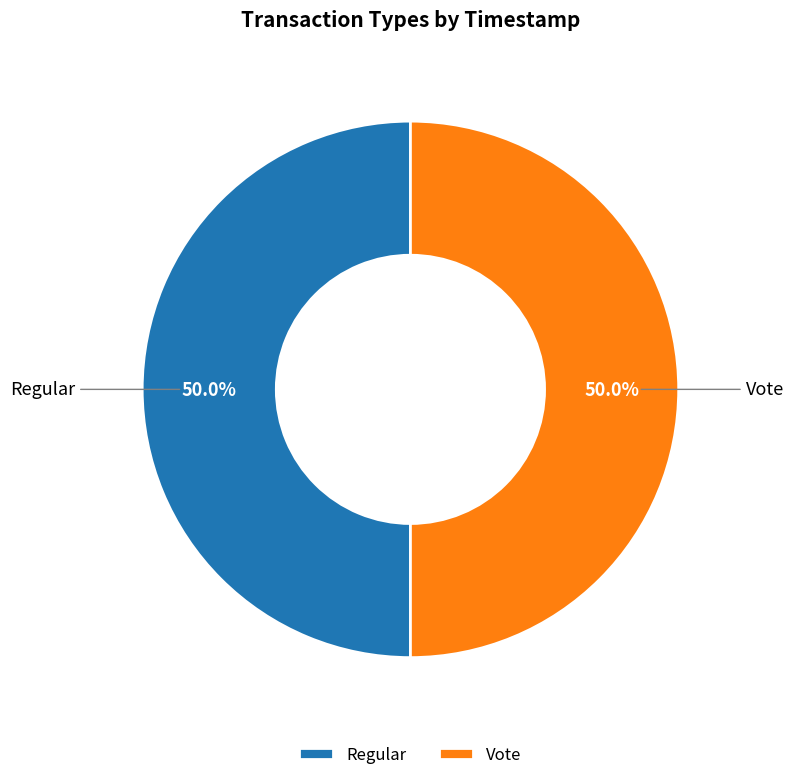

What percentage do Regular and Vote together represent?

100.0%